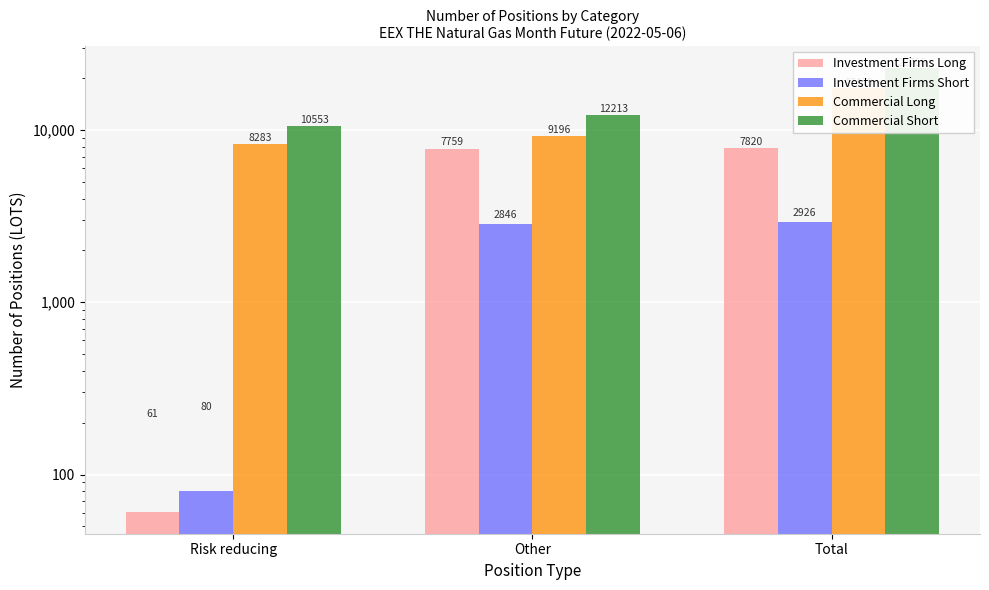

At which label is Investment Firms Long closest to 3940?

Other